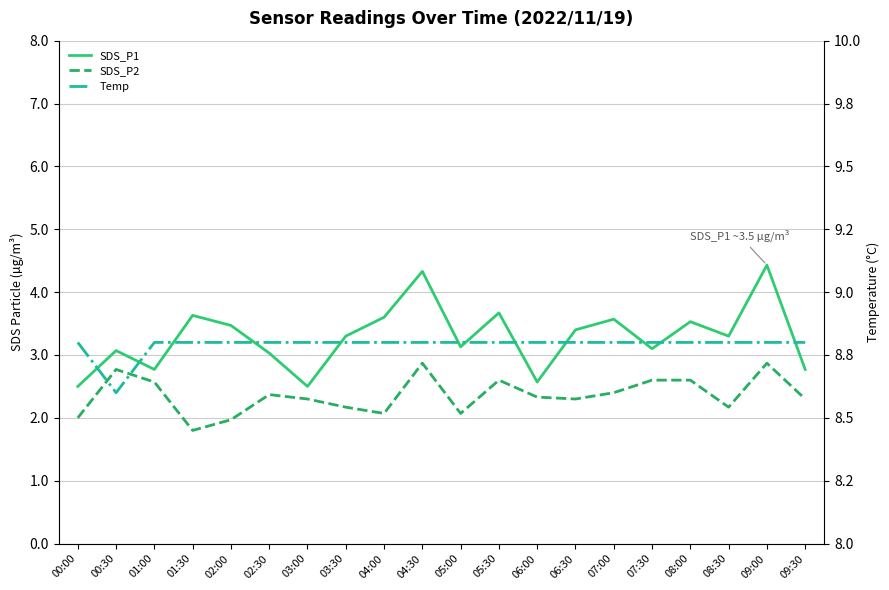

How many values in the SDS_P1 series are below 3?

5